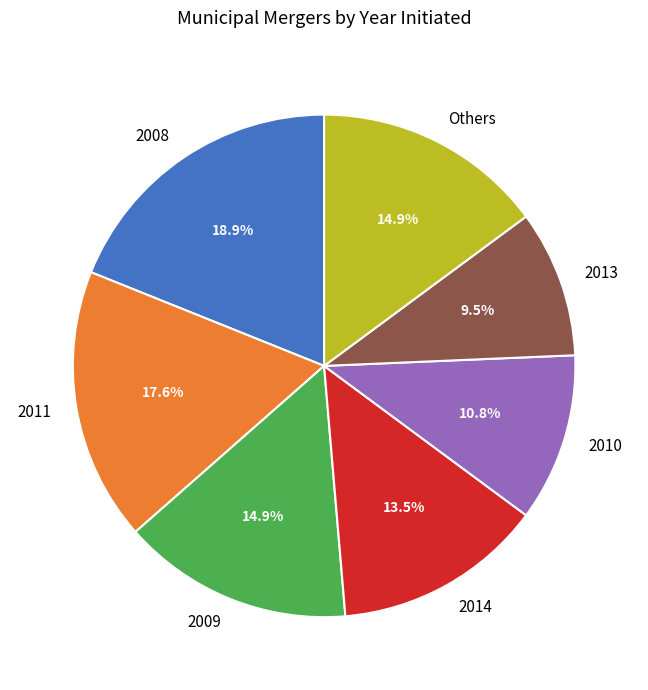

Is there any slice that represents more than half of the pie?

No